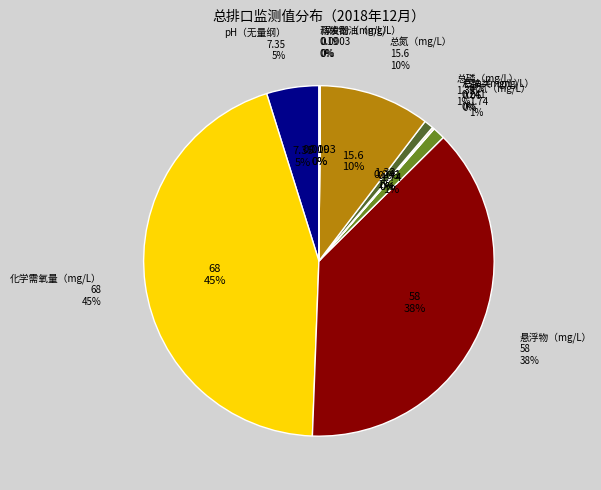

To the nearest percent, what is the average slice percentage?

10%